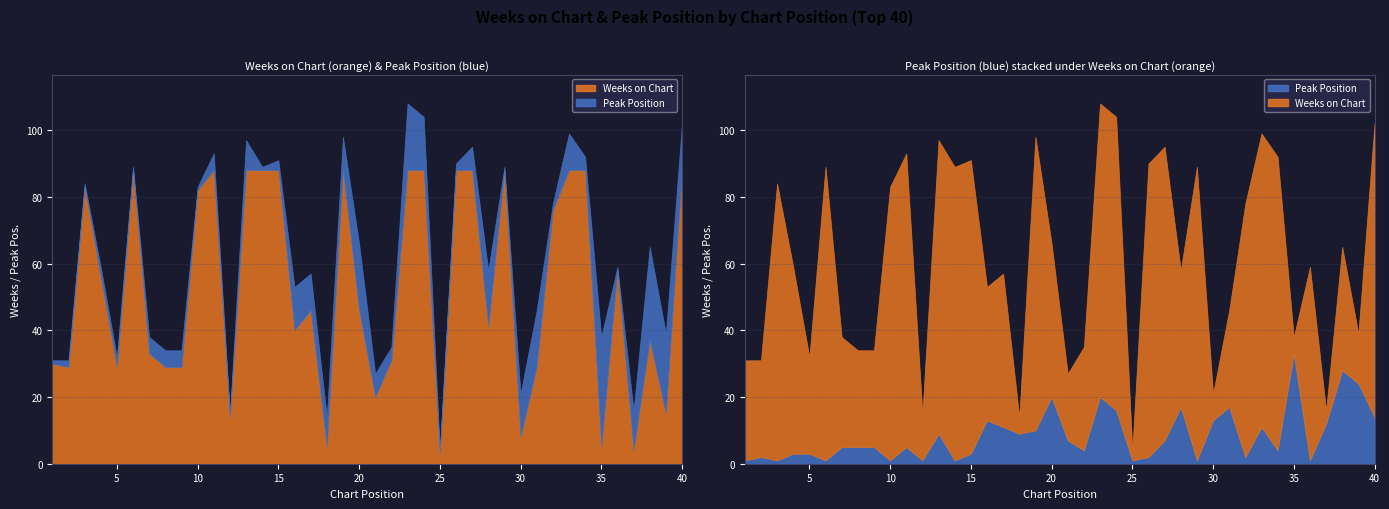

Rank the series by their average value, from highest to lowest.

Weeks on Chart, Peak Position